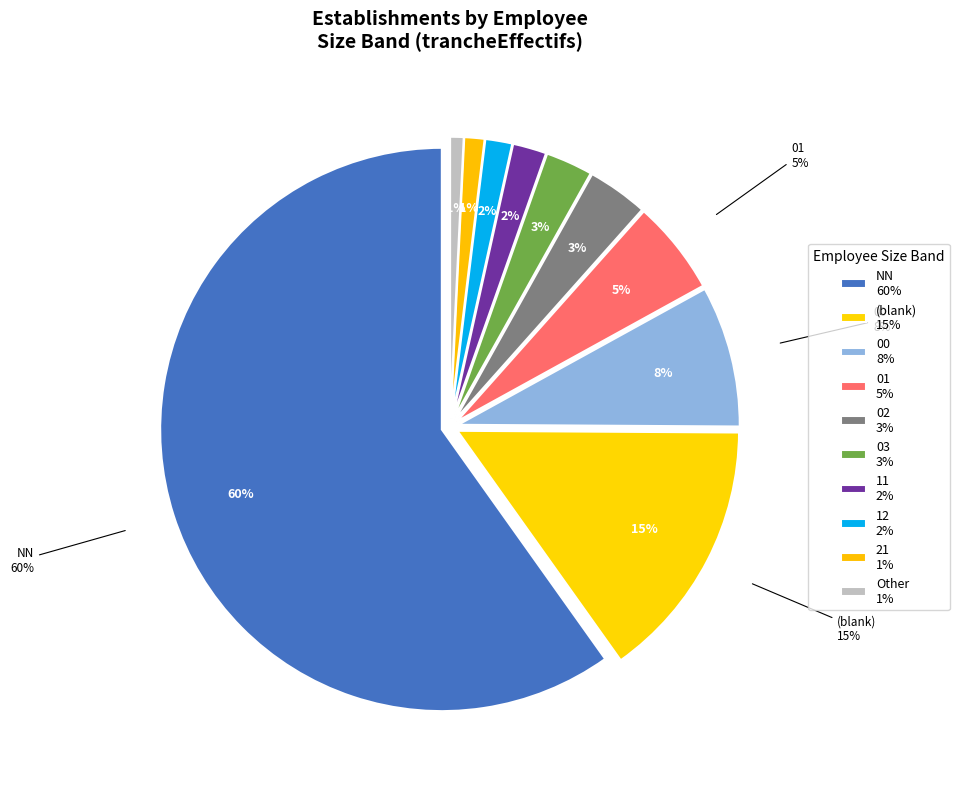

Which has a higher value, 12 or 01?

01